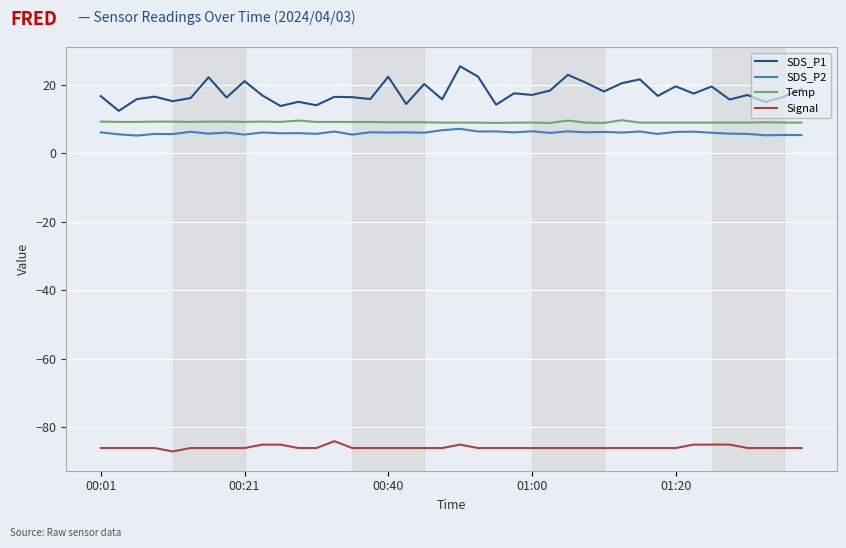

Which series has the largest total across all categories?

SDS_P1